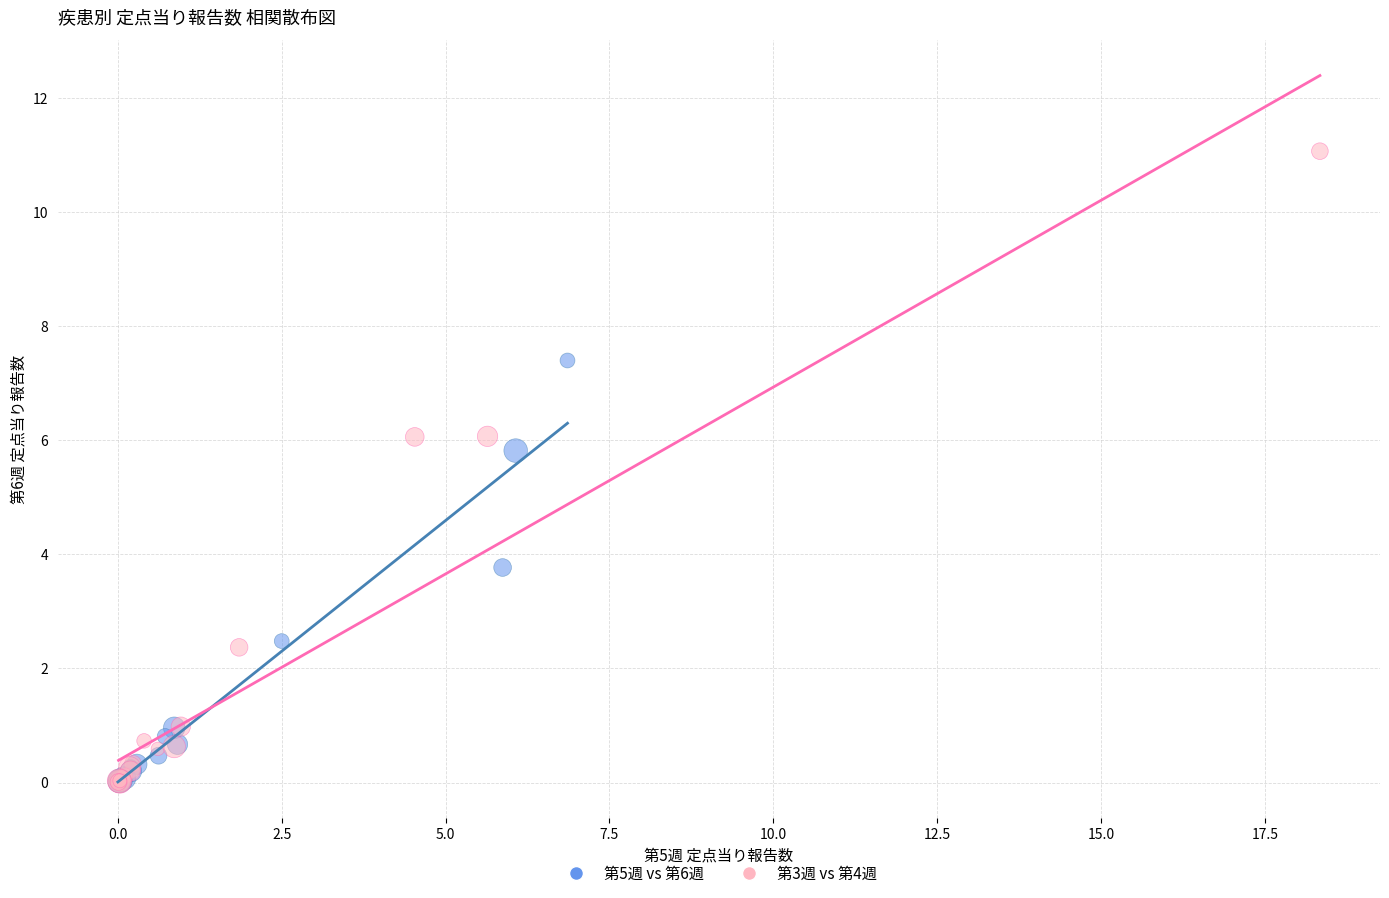

Which series has the widest spread of Y values?

第3週 vs 第4週